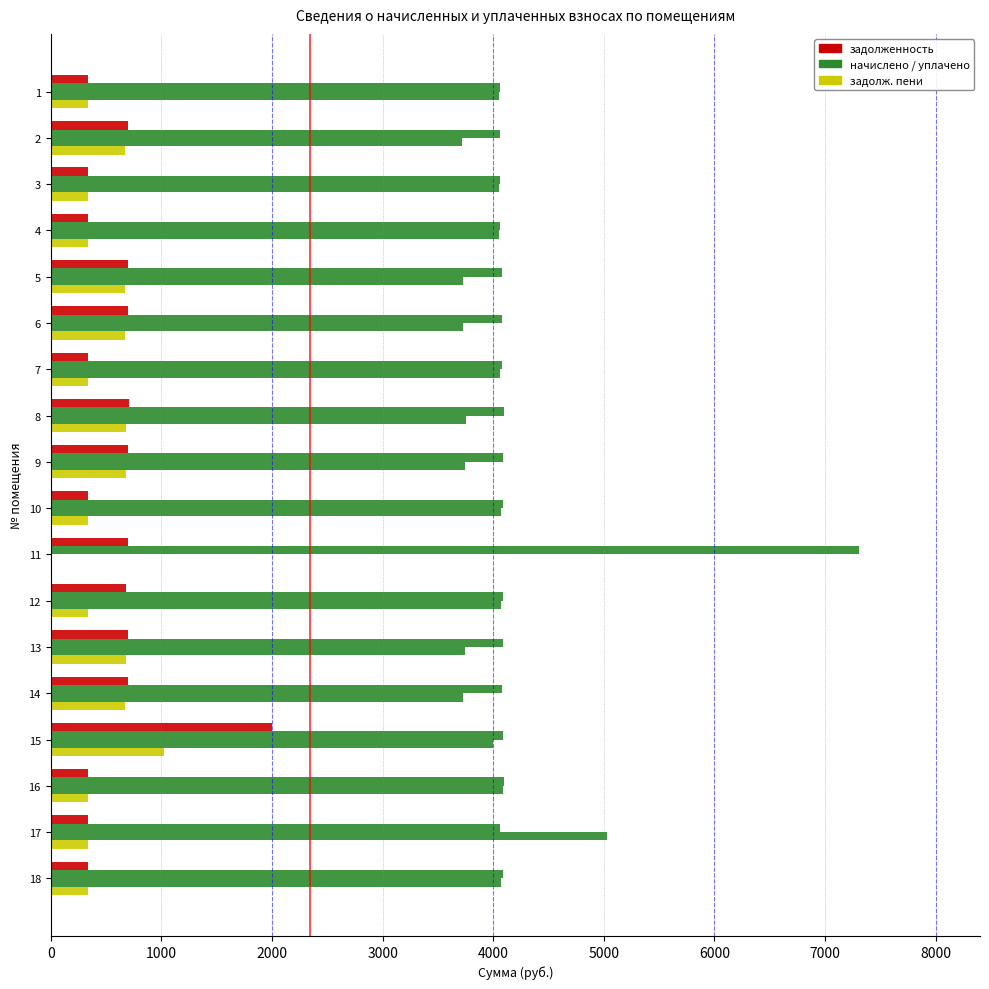

Reading left to right, list all the values displayed in this chart.

задолженность: 338.6	697.8	338.6	338.6	699.9	699.9	339.6	704.1	702.0	340.6	699.9	681.3	702.0	699.9	1997.8	341.7	338.6	340.6
начислено: 4063.0	4063.0	4063.0	4063.0	4075.3	4075.3	4075.3	4099.9	4087.6	4087.6	7310.7	4087.6	4087.6	4075.3	4087.6	4099.9	4063.0	4087.6
уплачено: 4050.1	3719.1	4050.1	4050.1	3730.4	3730.4	4062.4	3752.9	3741.6	4074.6	0.0	4074.6	3741.6	3730.4	3997.8	4086.9	5027.2	4074.6
задолж. пени: 338.6	672.5	338.6	338.6	674.6	674.6	339.6	678.6	676.6	340.6	0.0	340.6	676.6	674.6	1021.9	341.7	338.6	340.6